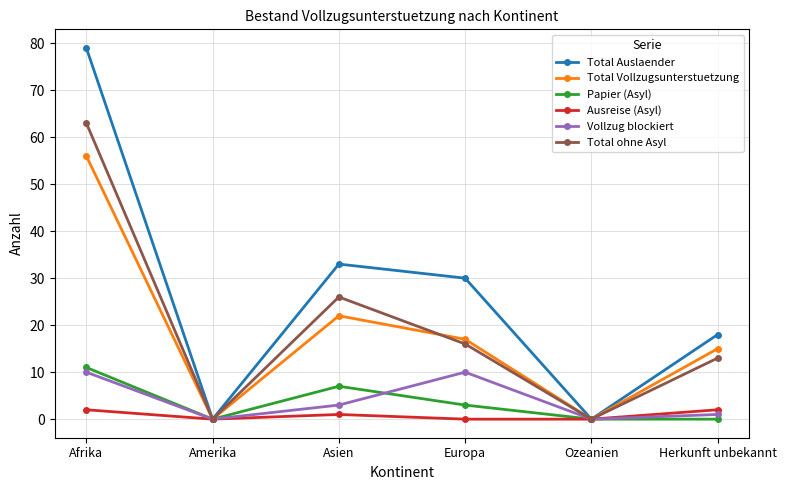

True or false: Vollzug blockiert has more than 2 interior local peaks.

False